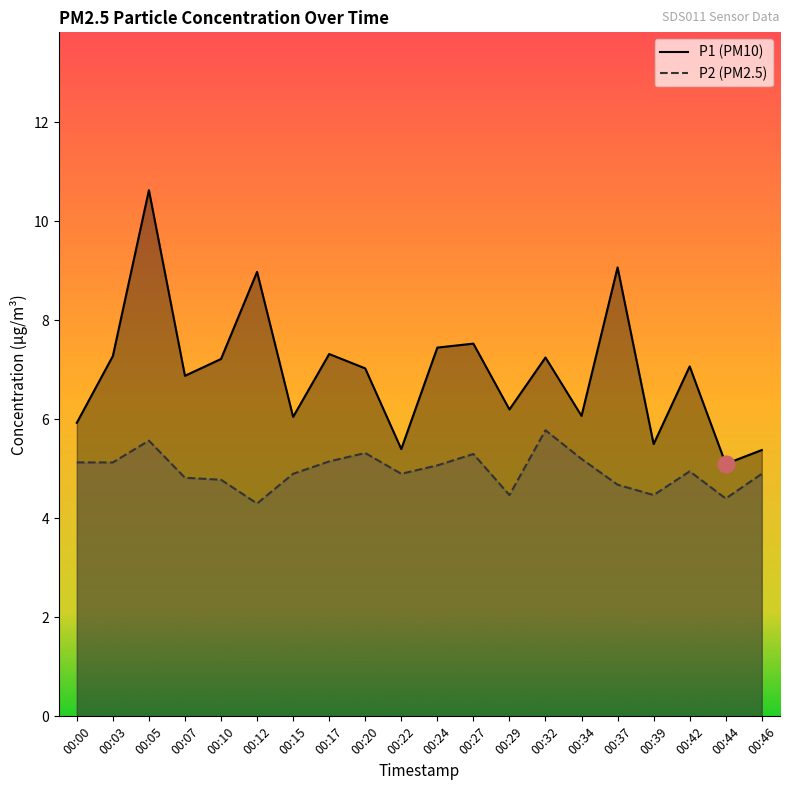

True or false: P1 and P2 cross at least once.

False